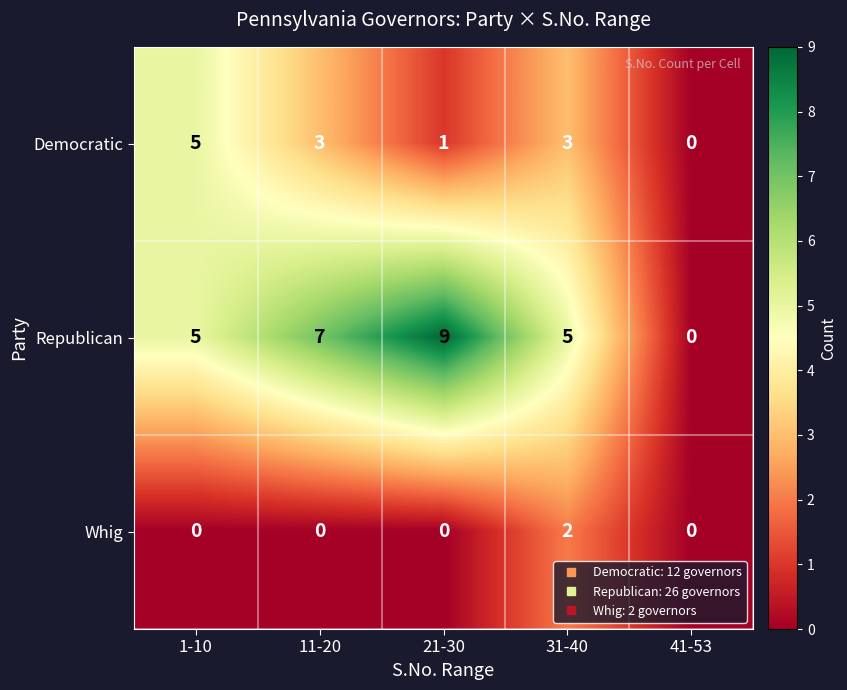

Rank the series by their maximum value, from lowest to highest.

Whig, Democratic, Republican